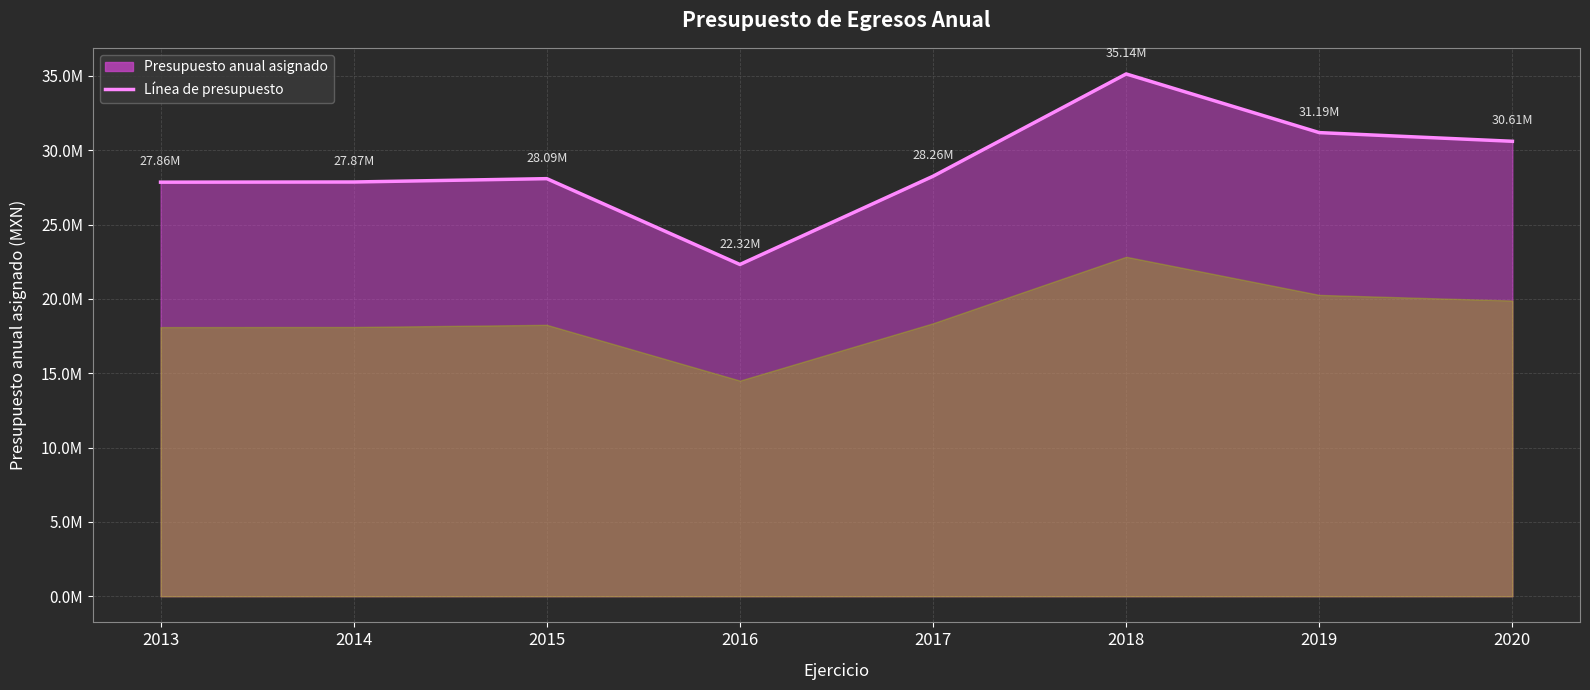

Is it true that the value at 2016 is 22320829.9?

True